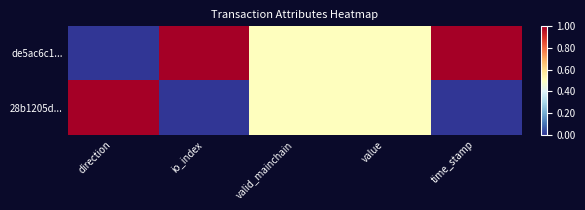

Rank the series by their average value, from highest to lowest.

de5ac6c1..., 28b1205d...